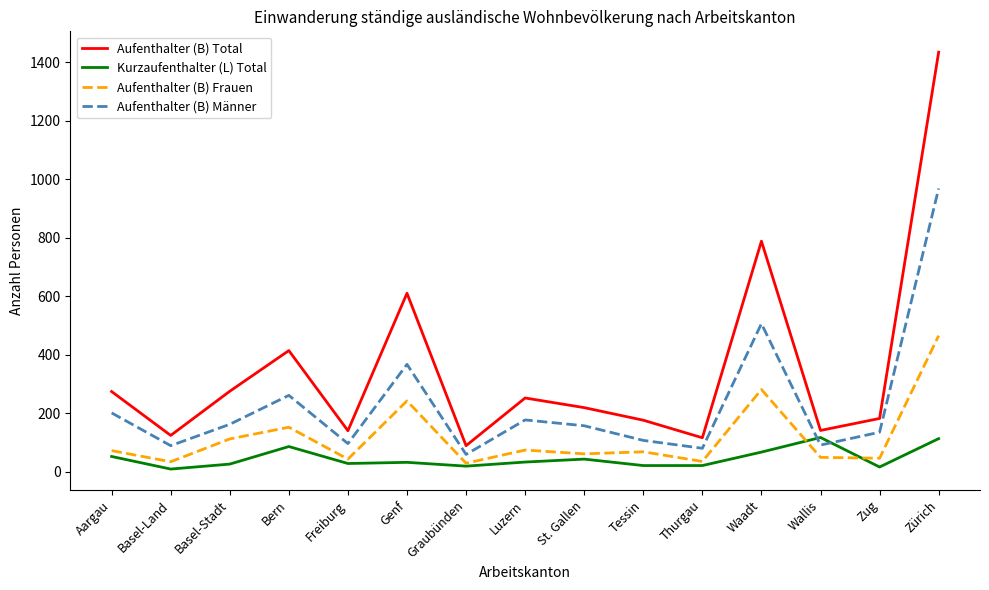

What is the average value of the Kurzaufenthalter (L) Total series?

47